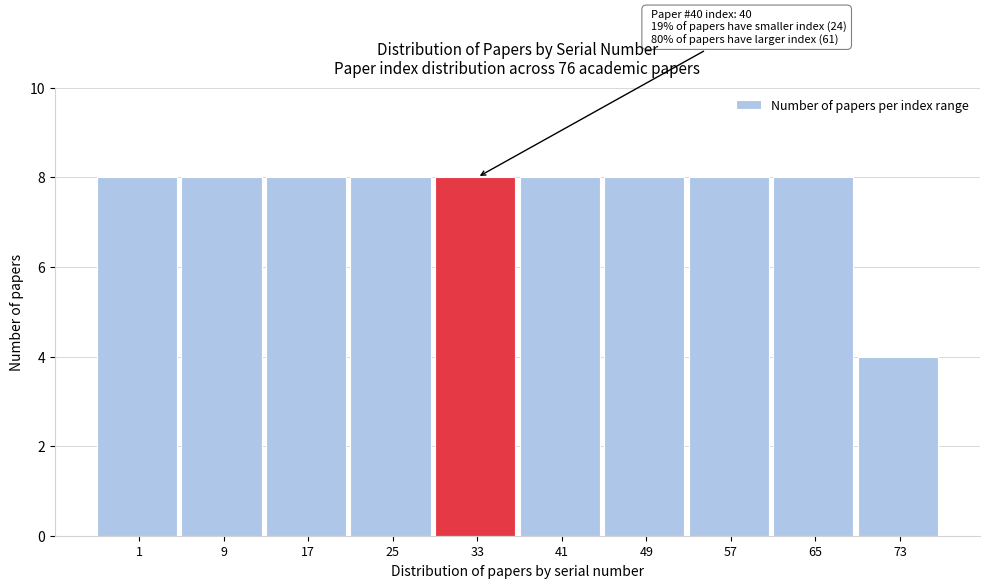

Reading right to left, transcribe all the data shown in this chart.

73=4	65=8	57=8	49=8	41=8	33=8	25=8	17=8	9=8	1=8